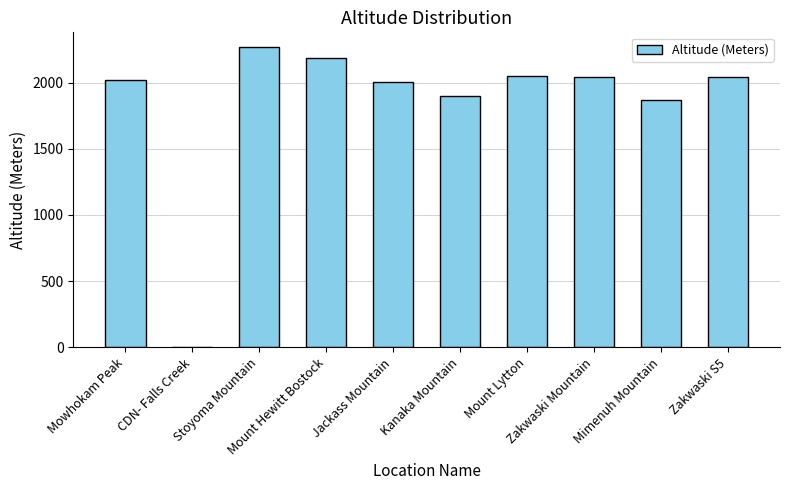

What is the change in value from Stoyoma Mountain to Zakwaski Mountain?

-224